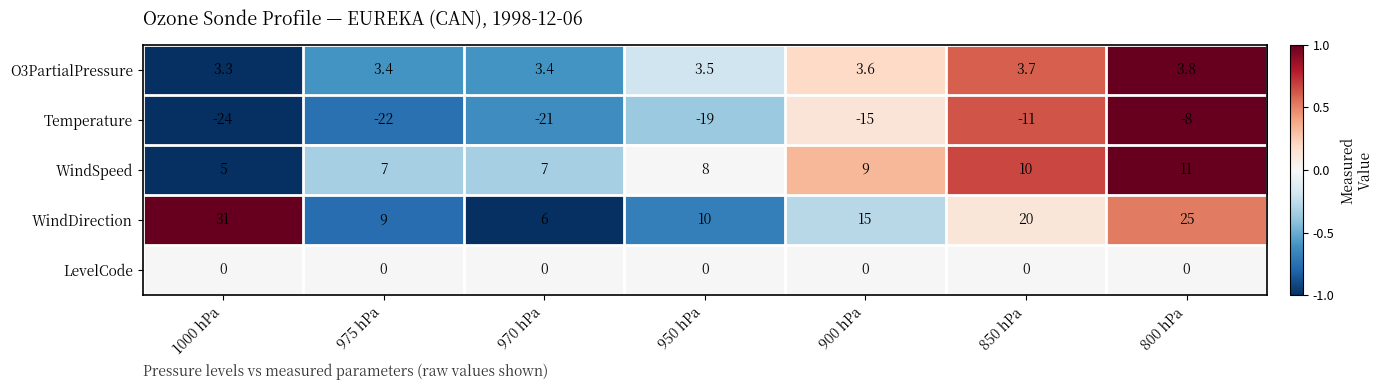

Count the number of categories in the chart.

7